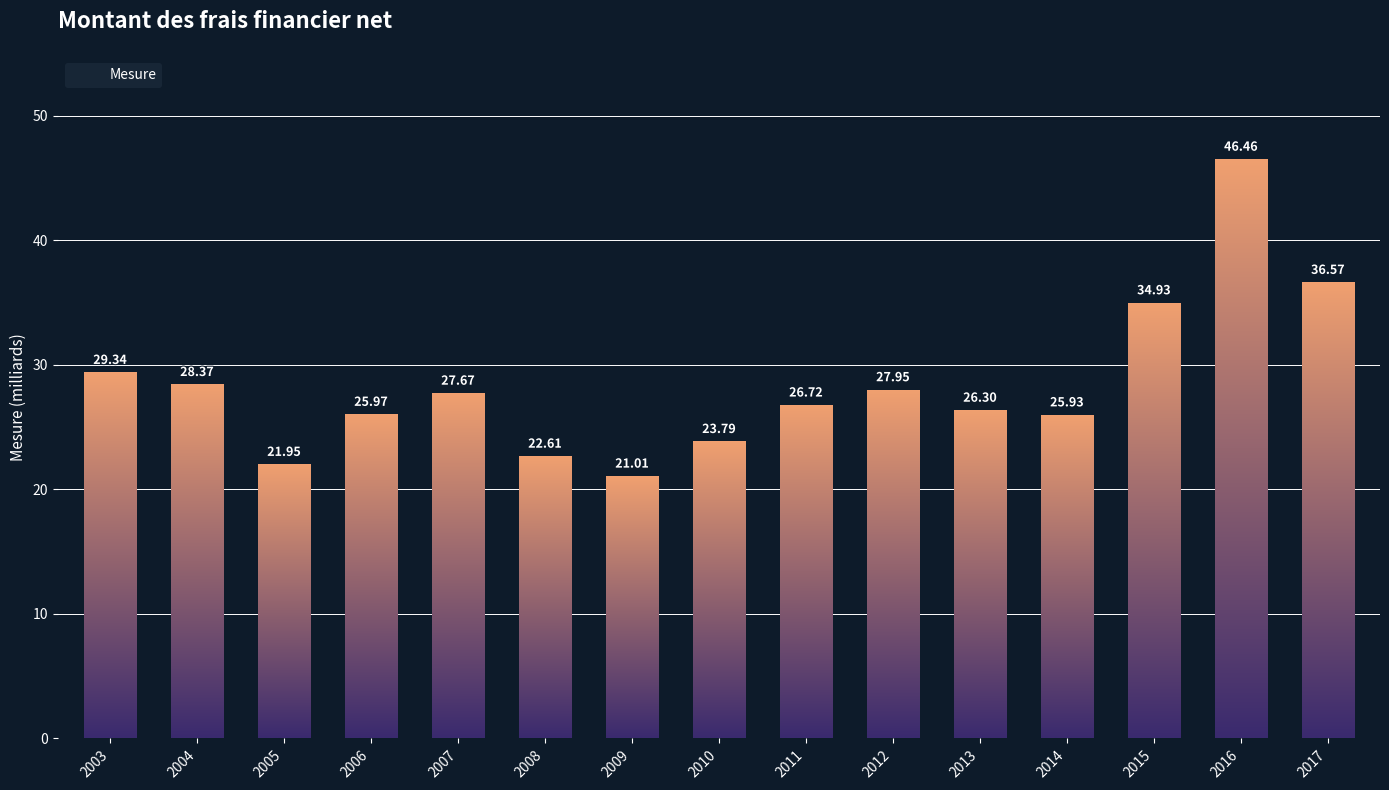

What is the smallest value displayed?

21.0